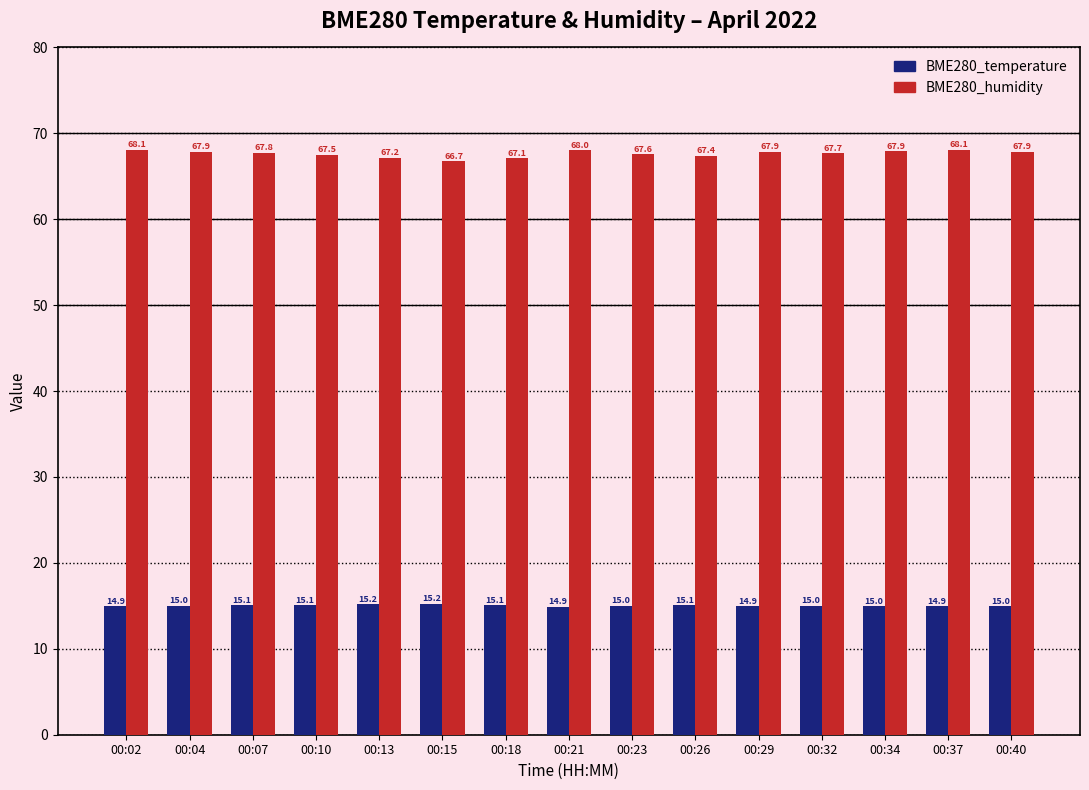

What is the difference between the BME280_temperature values at 00:21 and 00:18?

0.2